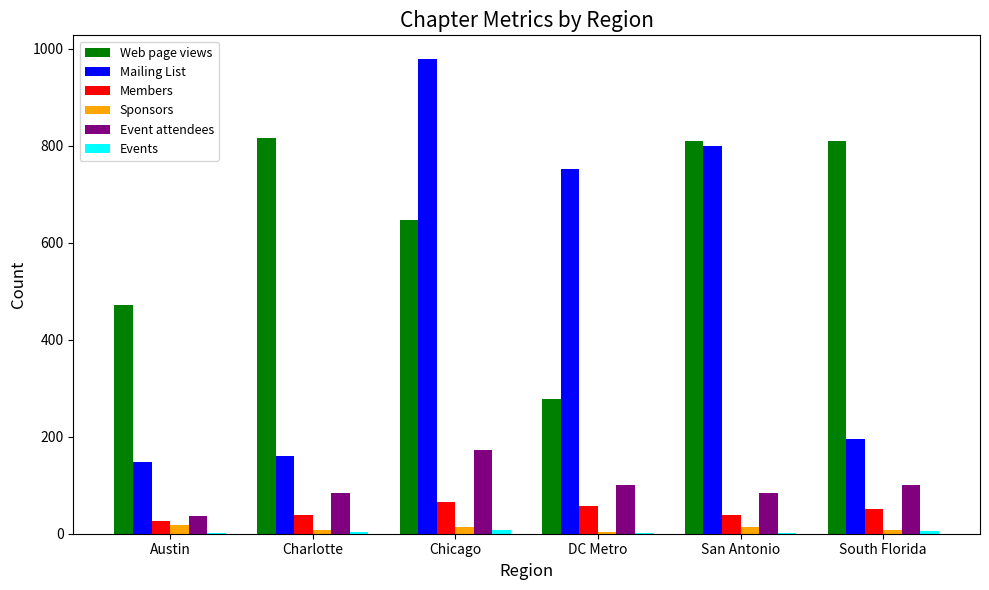

The value of Members at Chicago is 113. True or false?

False